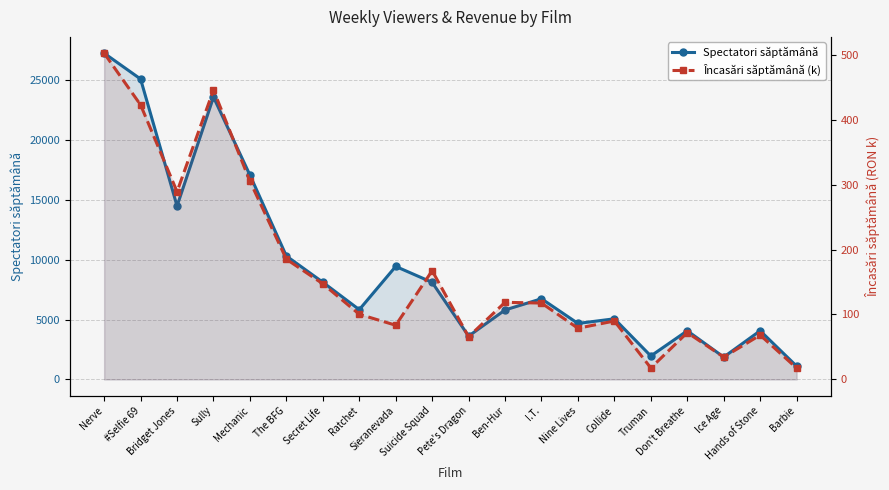

At which category does Încasări săptămână (k) reach its first local peak?

Sully